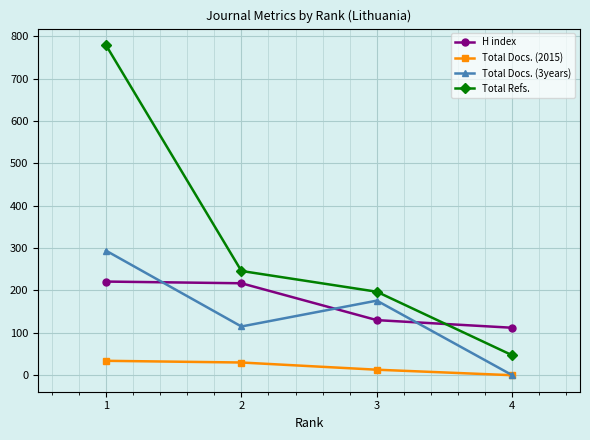

What is the minimum value for H index?

112